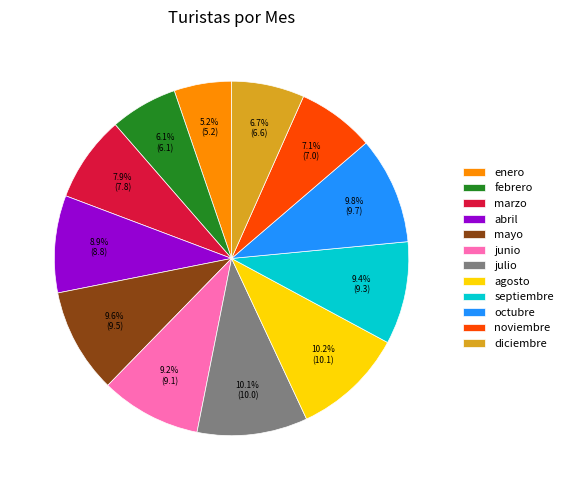

To the nearest percent, what percentage of the pie is agosto?

10%